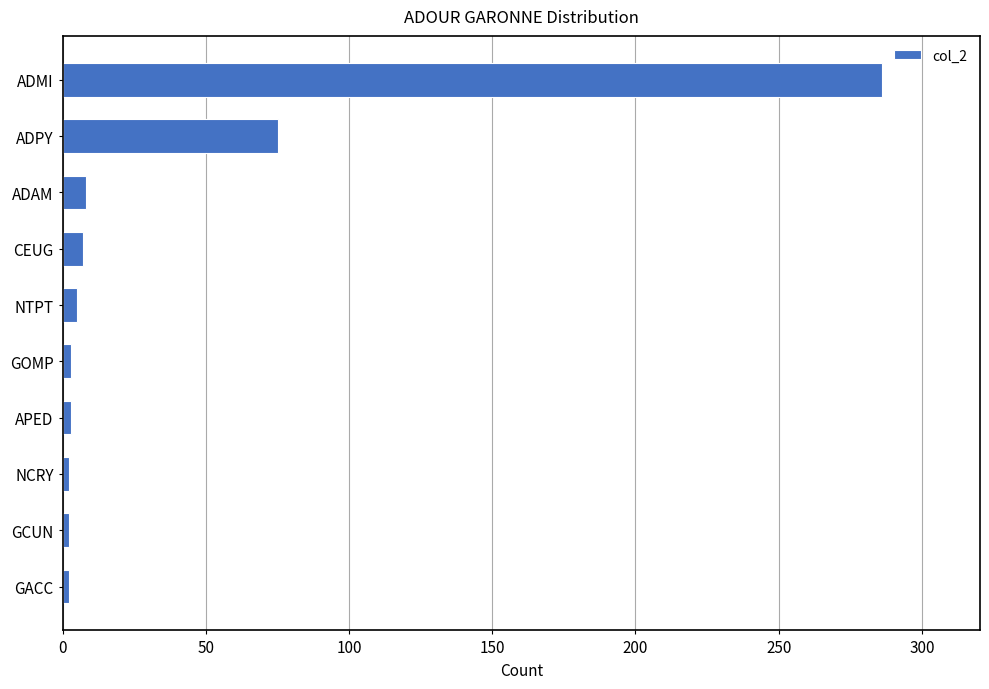

What is the difference between the maximum and minimum values?

284